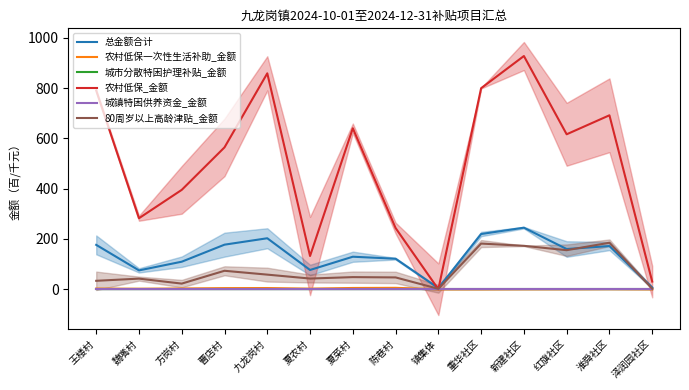

Reading left to right, list all the values displayed in this chart.

总金额合计: 176.6	75.1	109.6	177.4	202.9	76.7	129.4	121.5	4.7	219.8	245.0	160.0	171.9	6.9
农村低保一次性生活补助_金额: 2.7	2.1	3.0	4.5	4.8	2.4	5.1	5.7	0.0	0.0	0.3	0.3	0.6	0.0
城市分散特困护理补贴_金额: 0.0	0.0	0.0	0.0	0.0	0.0	0.0	0.0	0.0	0.0	0.0	0.0	0.0	0.0
农村低保_金额: 790.5	282.6	395.4	564.5	859.0	132.3	640.4	243.6	0.0	799.9	927.9	616.5	692.1	30.6
城镇特困供养资金_金额: 0.0	0.0	0.0	0.0	0.0	0.0	0.0	0.0	0.0	0.0	0.0	0.0	0.0	0.0
80周岁以上高龄津贴_金额: 33.6	42.3	22.5	73.5	58.2	42.6	48.3	47.1	1.8	181.8	172.8	155.4	185.1	2.4